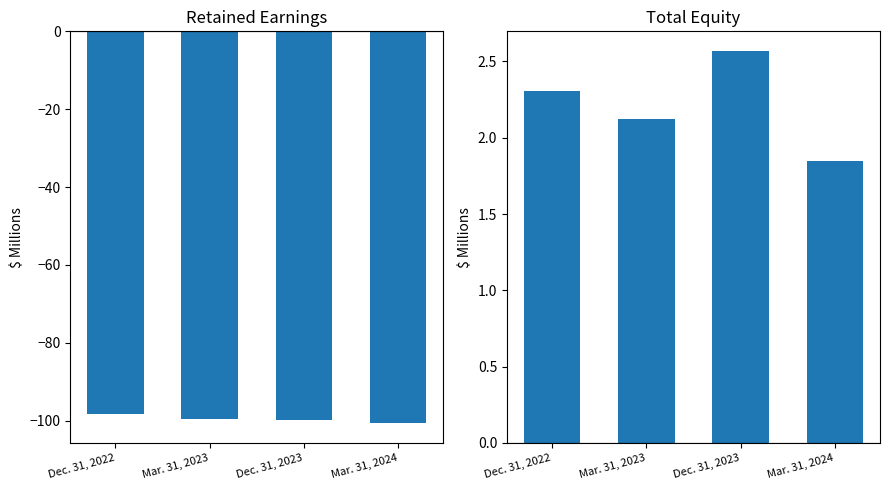

At which label does Total reach its minimum?

Mar. 31, 2024